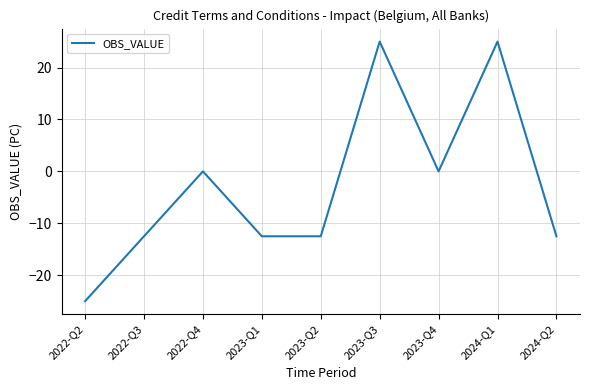

Which category has the lowest value across all series?

2022-Q2